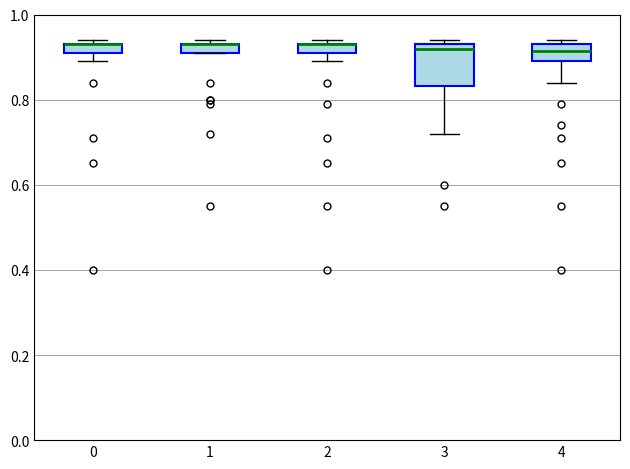

Comparing the boxes themselves (not the whiskers), which one is the tallest?

3